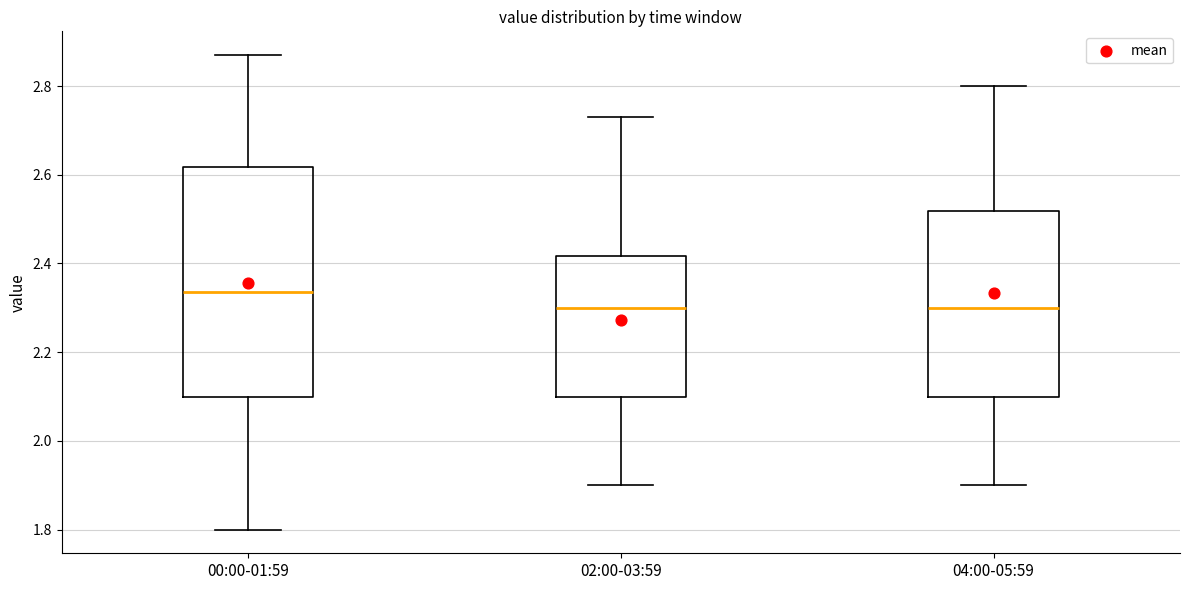

Which box is the tallest, from its lower edge to its upper edge?

00:00-01:59